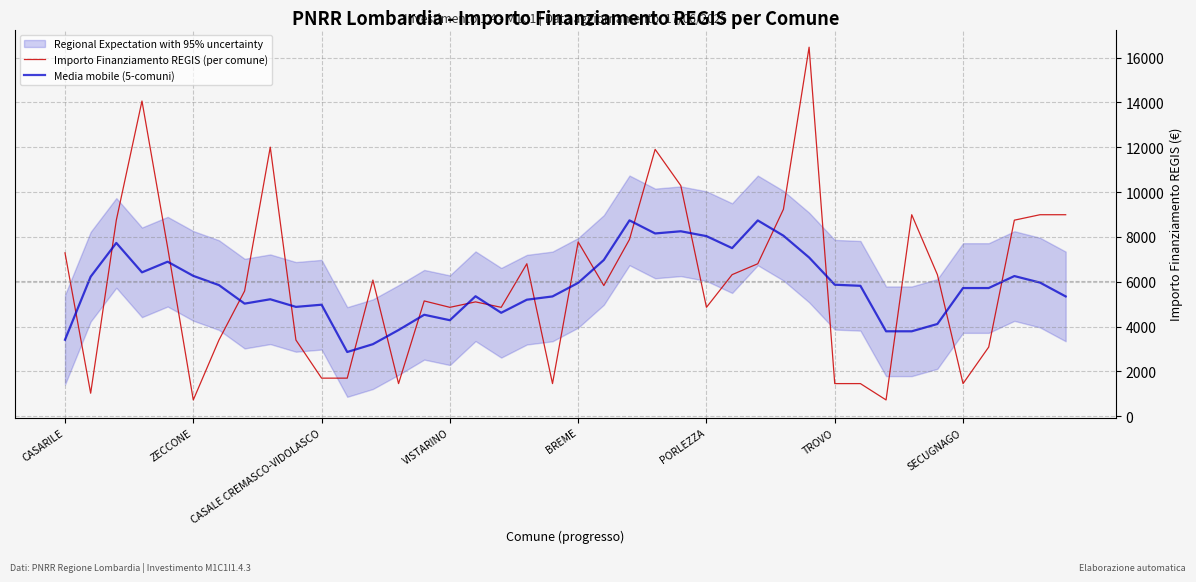

Reading left to right, what are all the values shown in this chart?

Importo Finanziamento REGIS (per comune): 7290.0	1029.0	8748.0	14063.0	7533.0	729.0	3402.0	5589.0	12005.0	3402.0	1701.0	1701.0	6075.0	1458.0	5145.0	4860.0	5103.0	4860.0	6804.0	1458.0	7776.0	5831.0	7889.0	11907.0	10290.0	4860.0	6318.0	6804.0	9234.0	16464.0	1458.0	1458.0	729.0	8991.0	6318.0	1458.0	3087.0	8748.0	8991.0	8991.0
Media mobile (5-comuni): 3413.4	6226.0	7732.6	6420.4	6895.0	6263.2	5851.6	5025.4	5219.8	4879.6	4976.8	2867.4	3216.0	3847.8	4528.2	4285.2	5354.4	4617.0	5200.2	5345.8	5951.6	6972.2	8738.6	8155.4	8252.8	8035.8	7501.2	8736.0	8055.6	7083.6	5868.6	5820.0	3790.8	3790.8	4116.6	5720.4	5720.4	6255.0	5963.4	5346.0